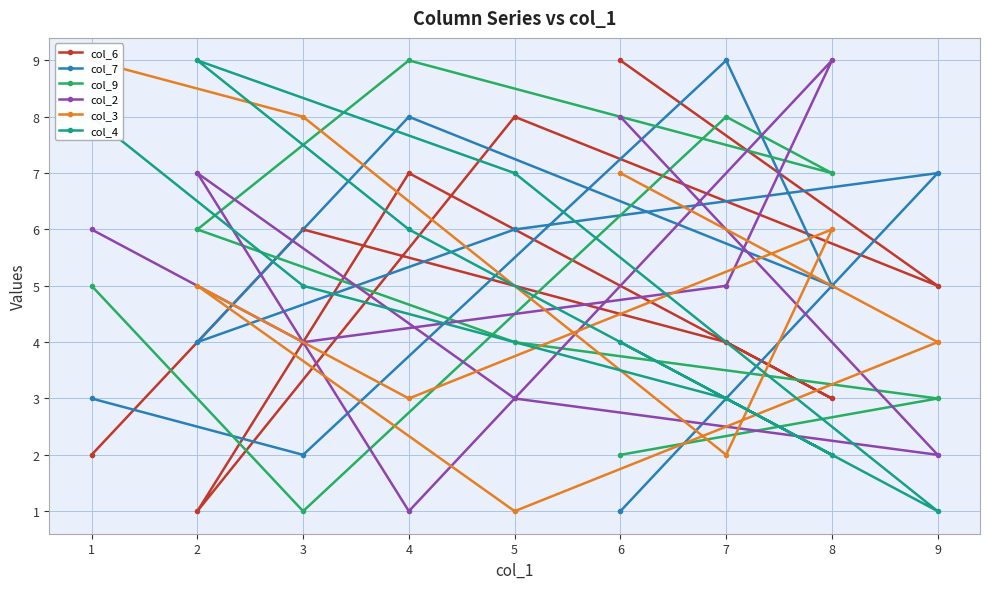

Which series ends up on top after the final intersection of col_3 and col_9?

col_3